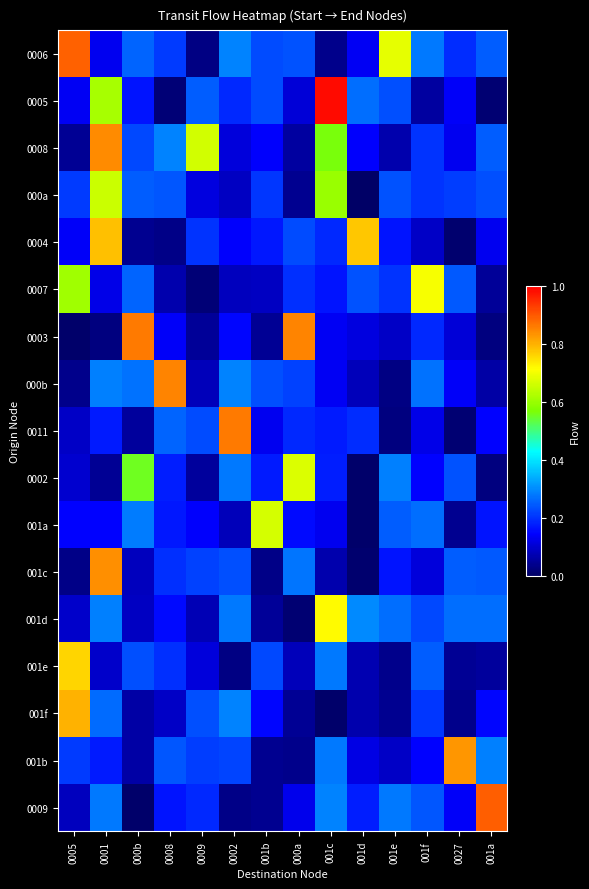

Which label corresponds to the largest value in the chart?

001c